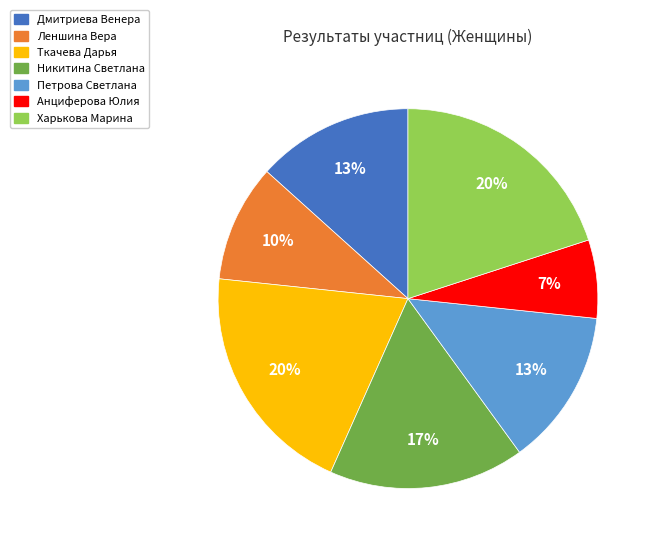

Do Петрова Светлана and Харькова Марина together represent more than half of the pie?

No